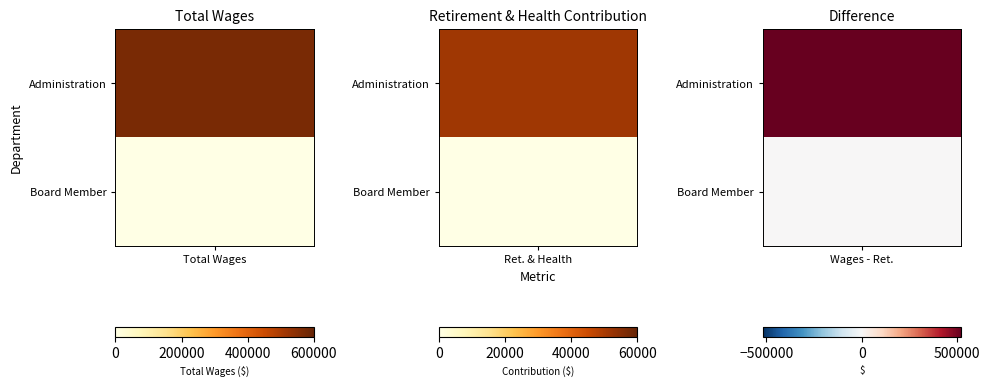

At 0, list the series in order from largest to smallest.

Administration, Board Member